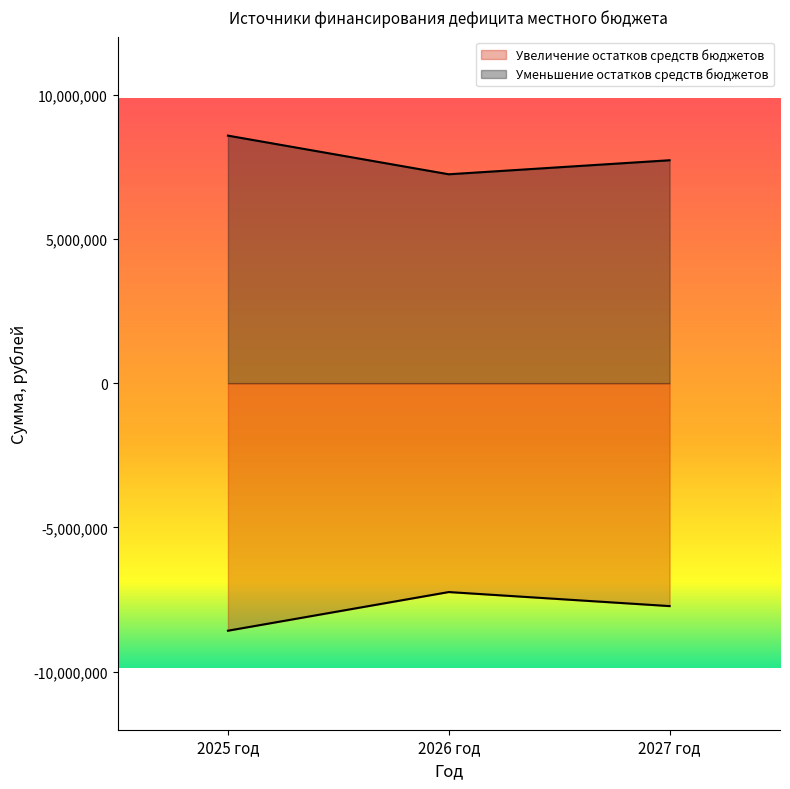

How many data points in Увеличение остатков средств бюджетов are above -7725353?

1